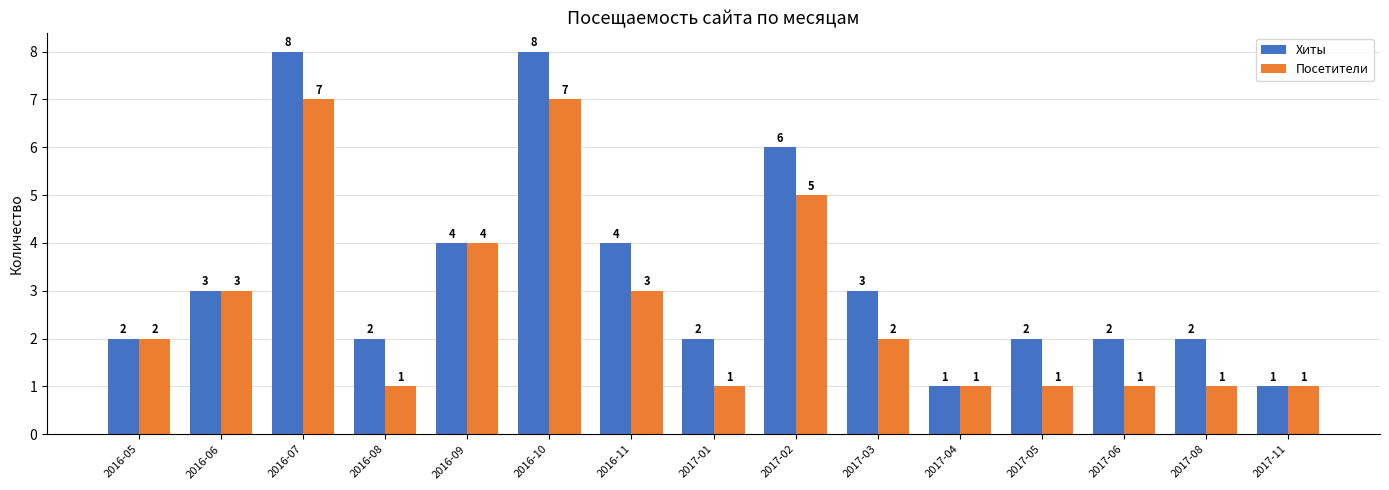

What is the sum of the Посетители values at 2017-03 and 2016-10?

9